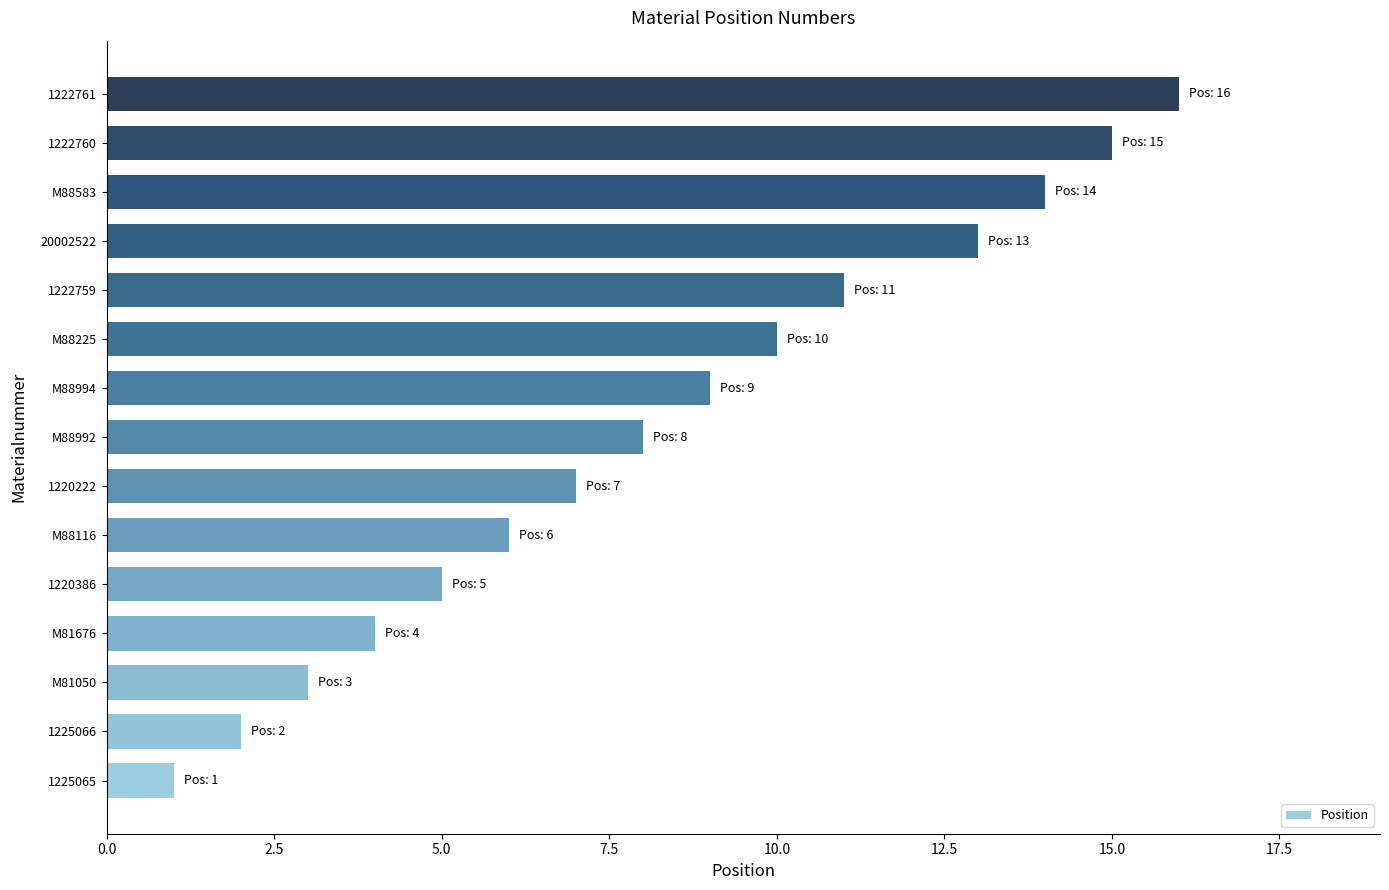

Between 20002522 and M88225, which is larger?

20002522